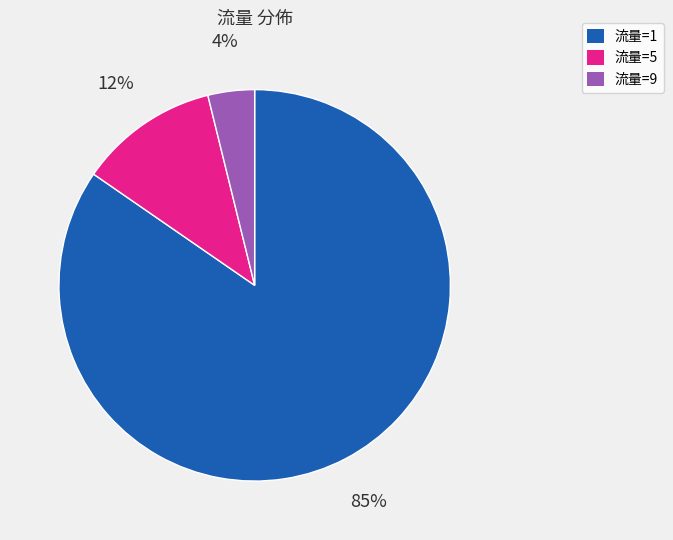

Count the number of slices in the pie.

3